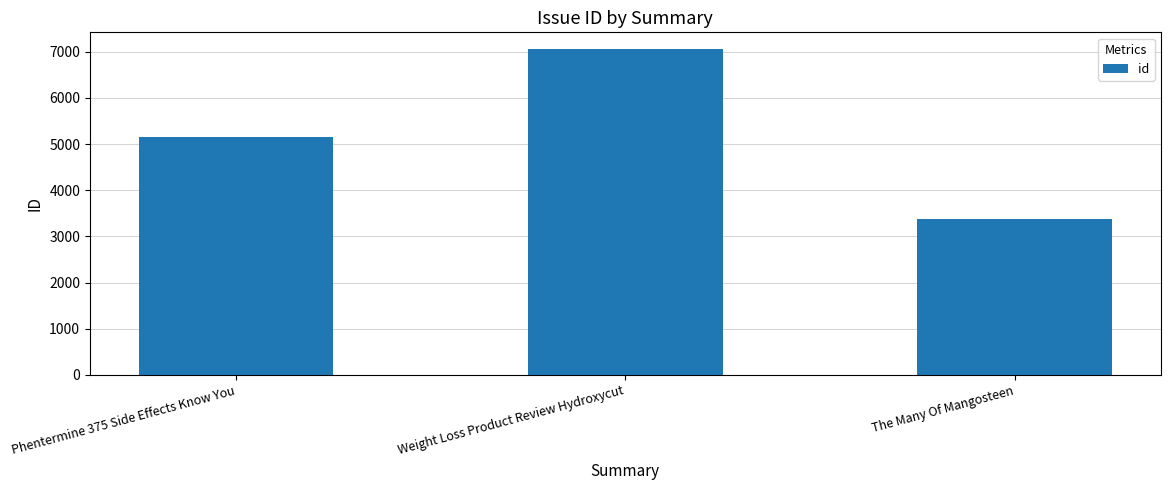

List the labels in order of value, largest first.

Weight Loss Product Review Hydroxycut, Phentermine 375 Side Effects Know You, The Many Of Mangosteen